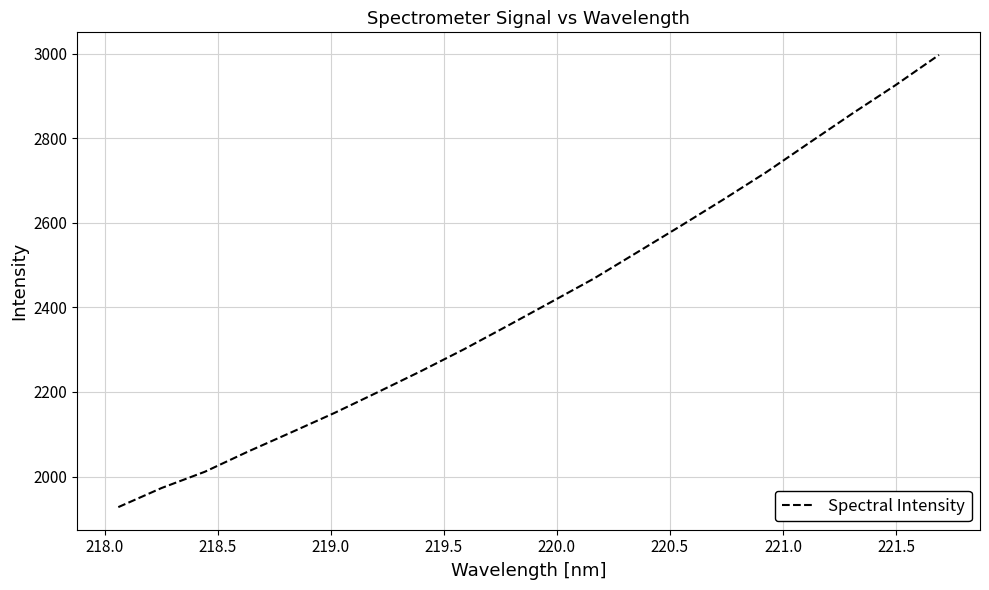

True or false: there are more than 2 points higher than both neighbors.

False